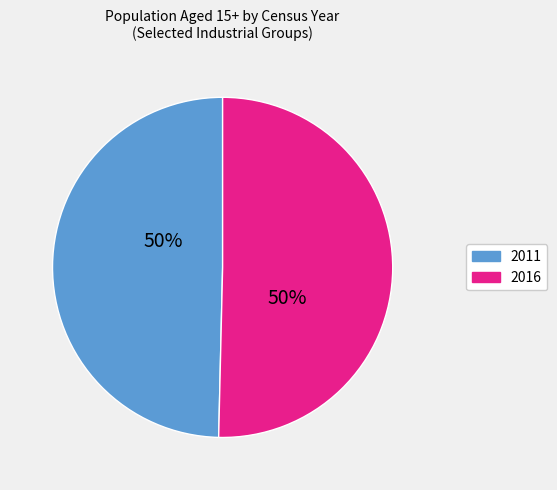

What is the majority slice?

2016